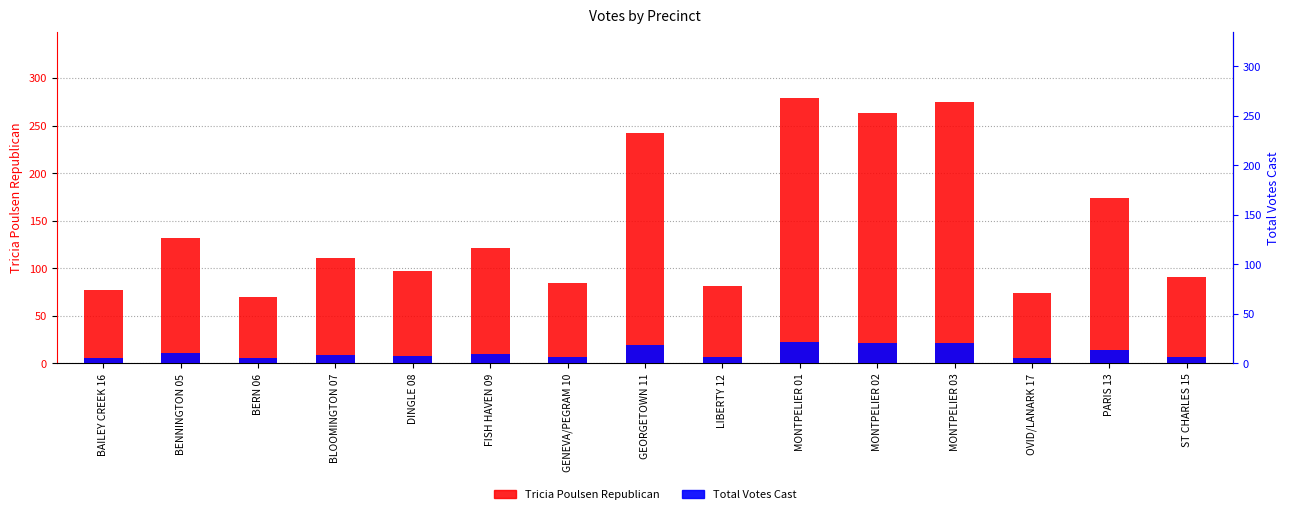

How many values in the Tricia Poulsen Republican series exceed 111?

7